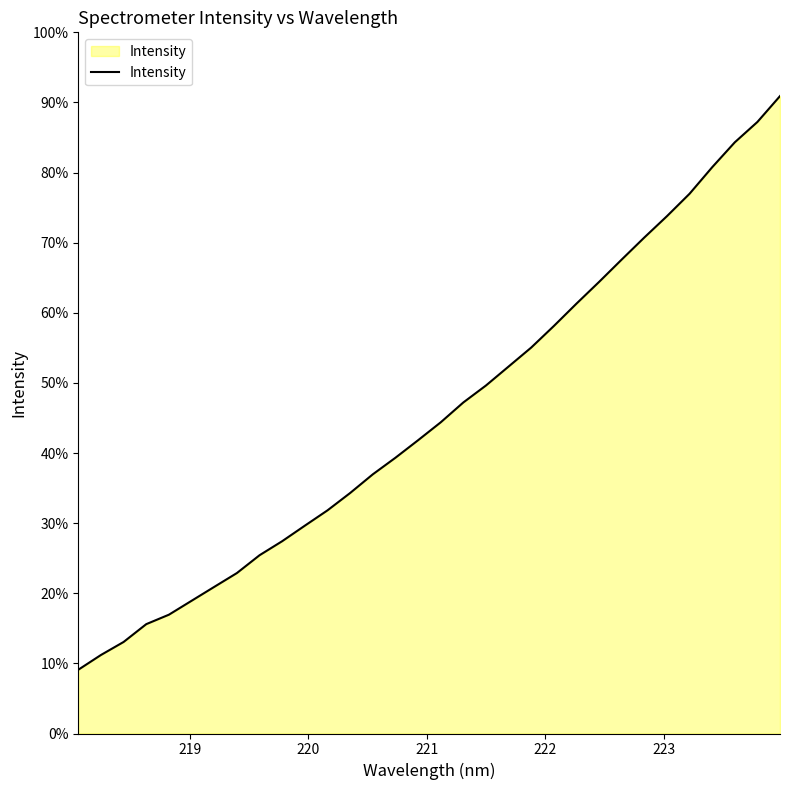

What is the value of the 10th point from the left?

25.2